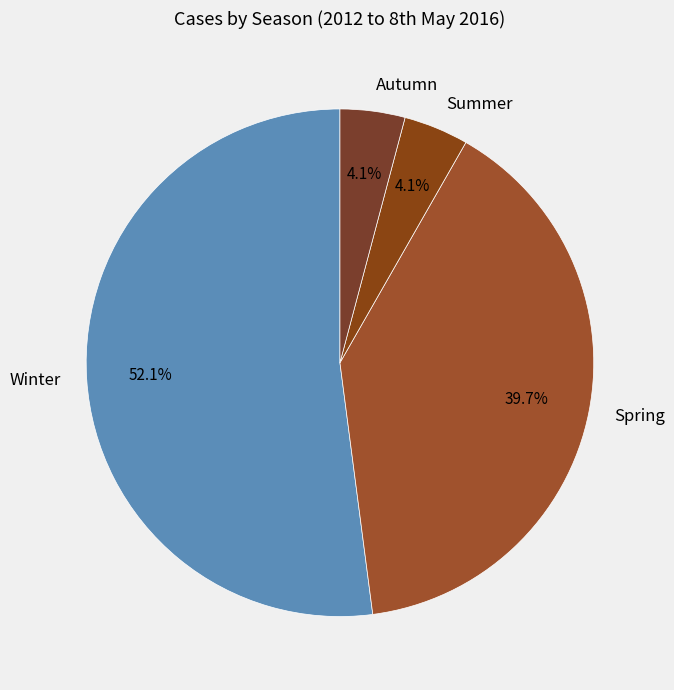

The Spring slice represents 40% of the pie. True or false?

True